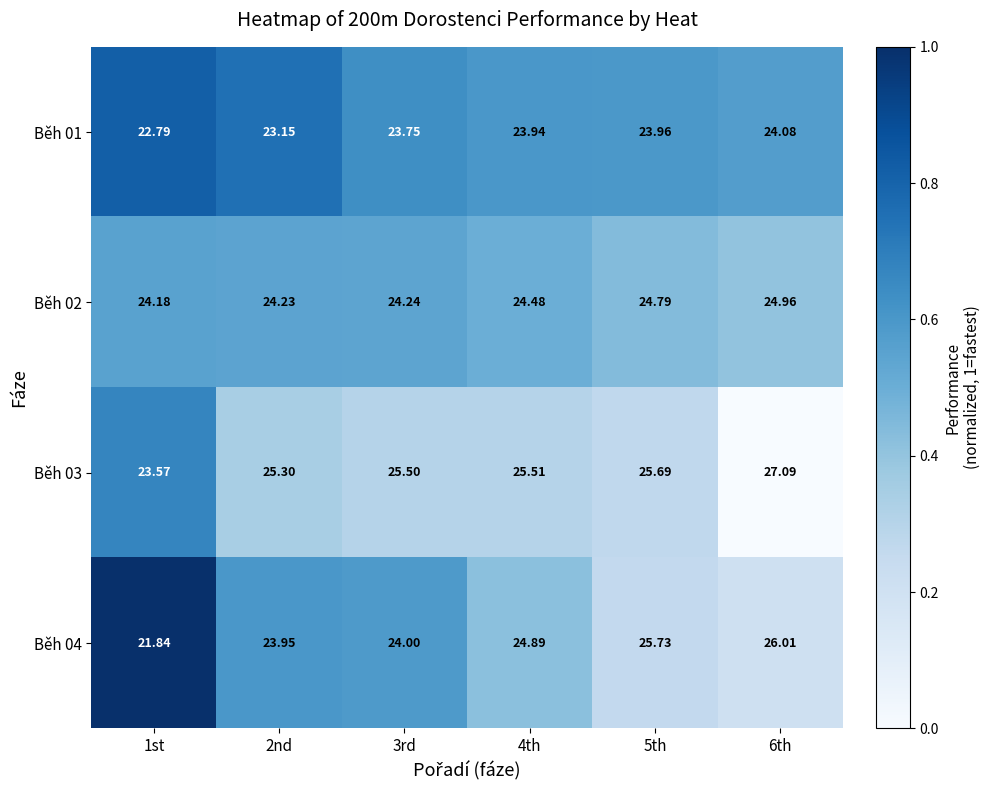

Is the value of Běh 03 at 6th greater than the value of Běh 04 at 1st?

Yes